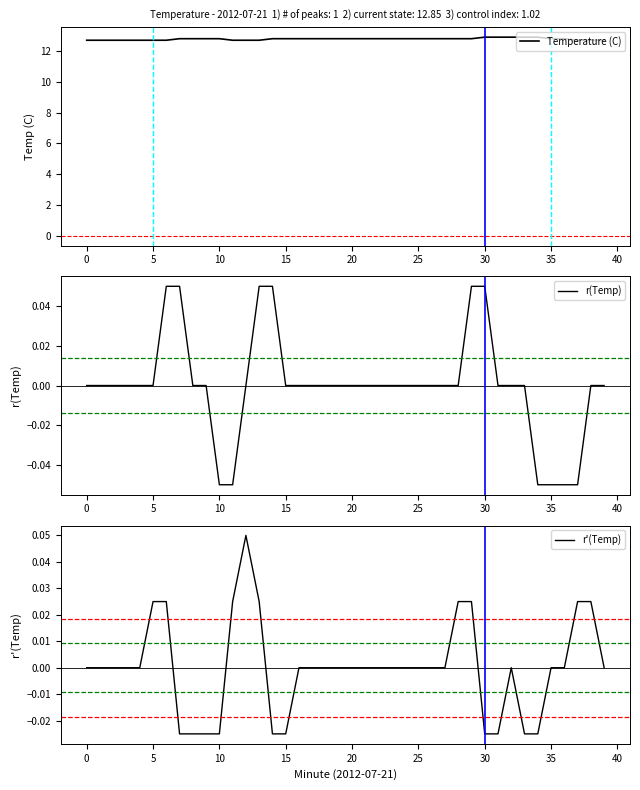

What is the difference between the maximum and minimum values in the Temperature (C) series?

0.2